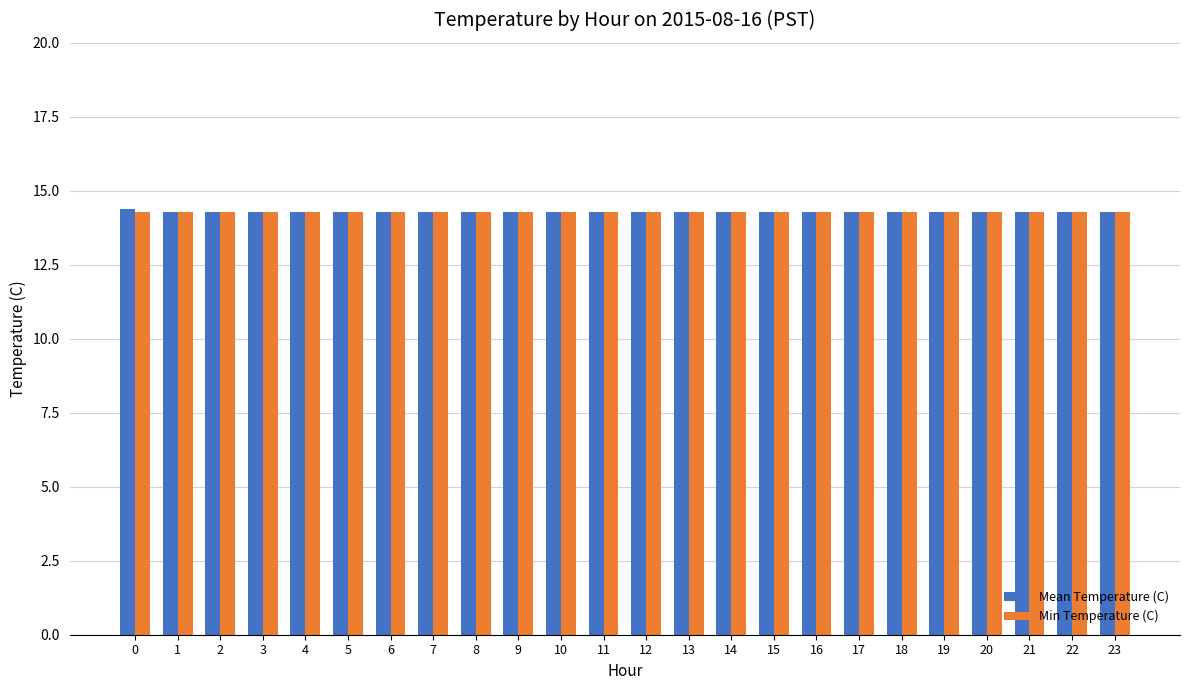

At how many categories does at least one series exceed 14?

24